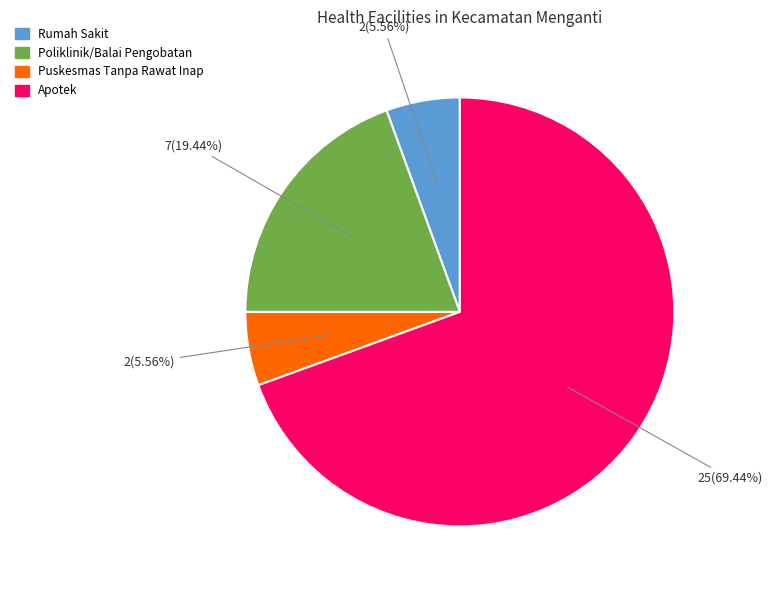

To the nearest percent, what is the average slice percentage?

25%